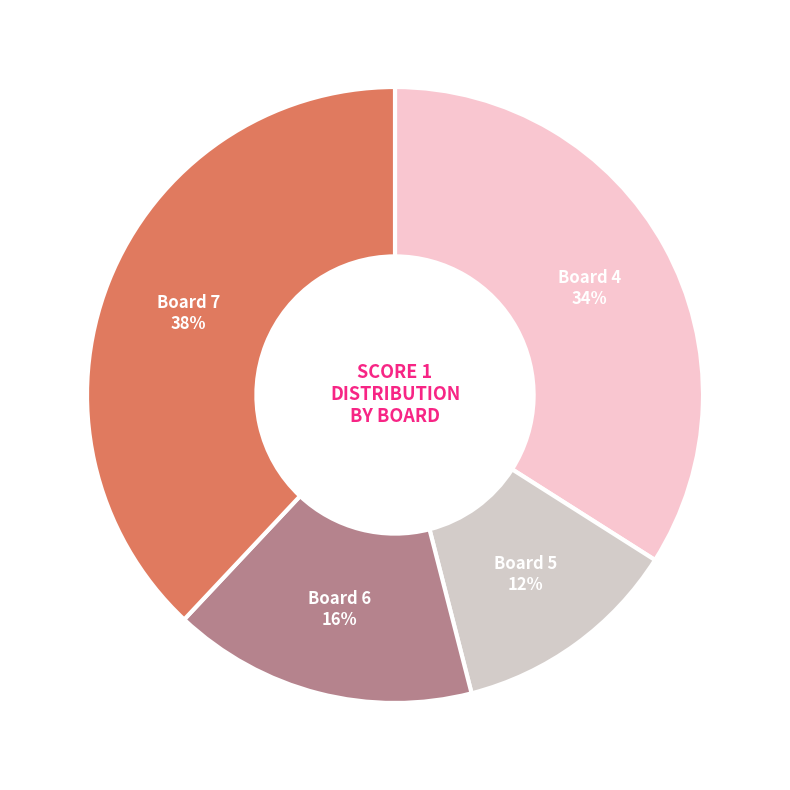

Count the number of slices in the pie.

4